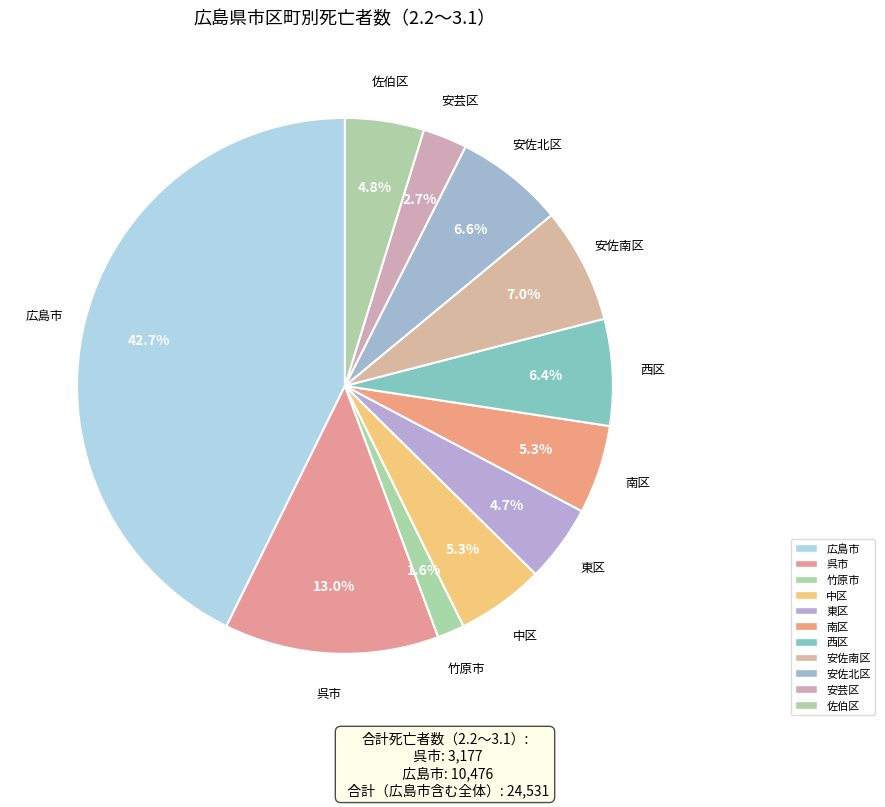

Which slice is the smallest?

竹原市